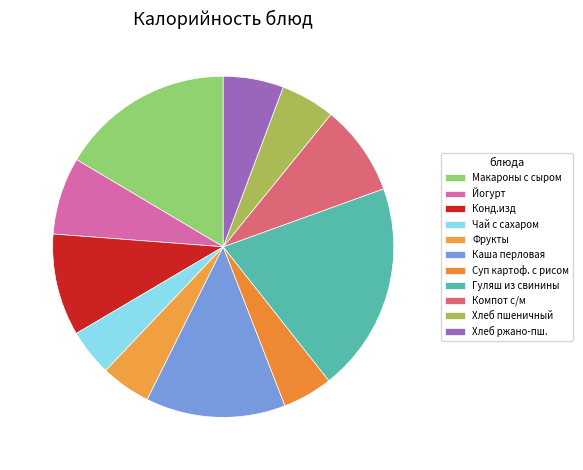

Count the number of slices in the pie.

11